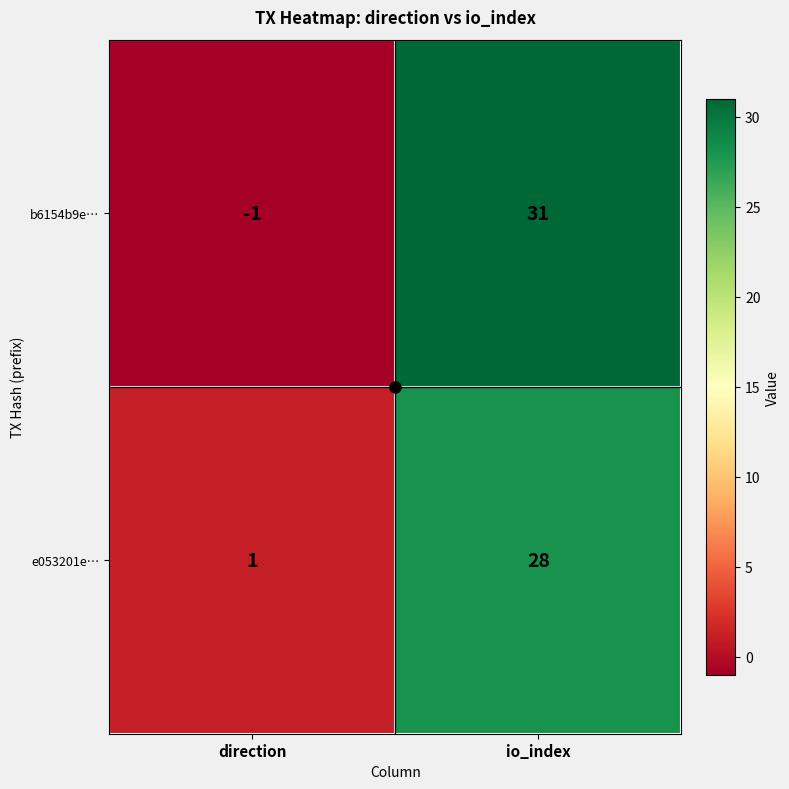

At io_index, list the series in order from smallest to largest.

e053201e…, b6154b9e…